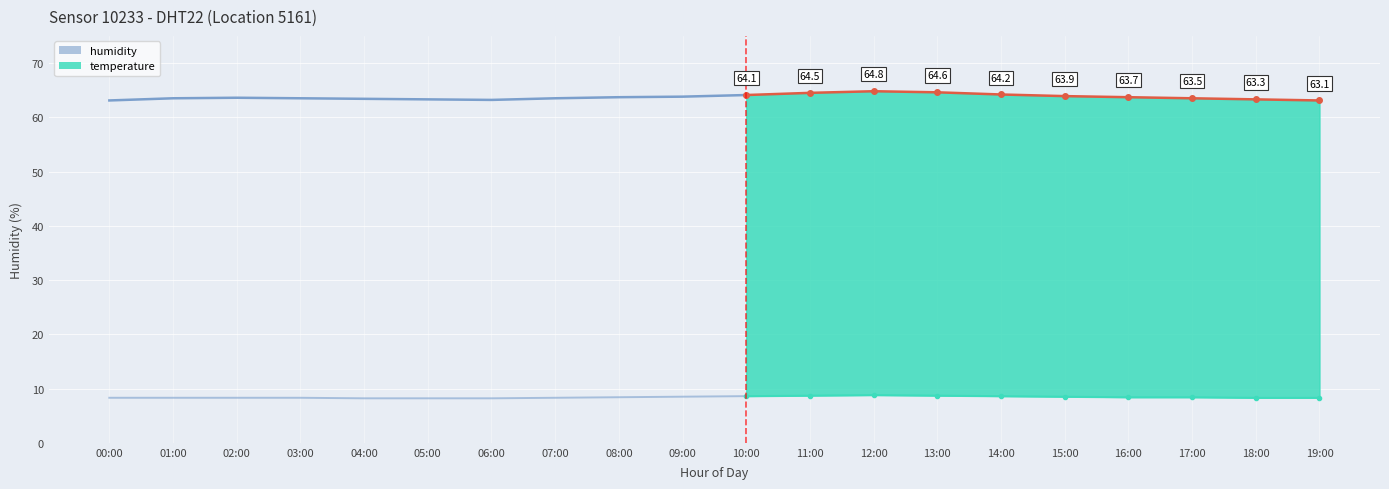

Reading right to left, extract all data points from this chart.

humidity: 19:00=63.1	18:00=63.3	17:00=63.5	16:00=63.7	15:00=63.9	14:00=64.2	13:00=64.6	12:00=64.8	11:00=64.5	10:00=64.1	09:00=63.8	08:00=63.7	07:00=63.5	06:00=63.2	05:00=63.3	04:00=63.4	03:00=63.5	02:00=63.6	01:00=63.5	00:00=63.1
temperature: 19:00=8.3	18:00=8.3	17:00=8.4	16:00=8.4	15:00=8.5	14:00=8.6	13:00=8.7	12:00=8.8	11:00=8.7	10:00=8.6	09:00=8.5	08:00=8.4	07:00=8.3	06:00=8.2	05:00=8.2	04:00=8.2	03:00=8.3	02:00=8.3	01:00=8.3	00:00=8.3